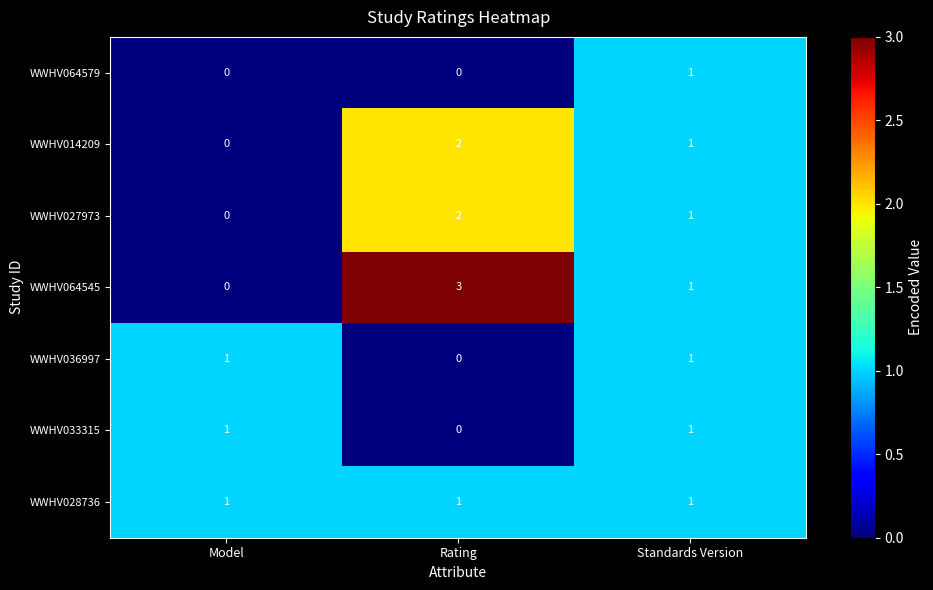

At which category is the sum across all series the highest?

Rating